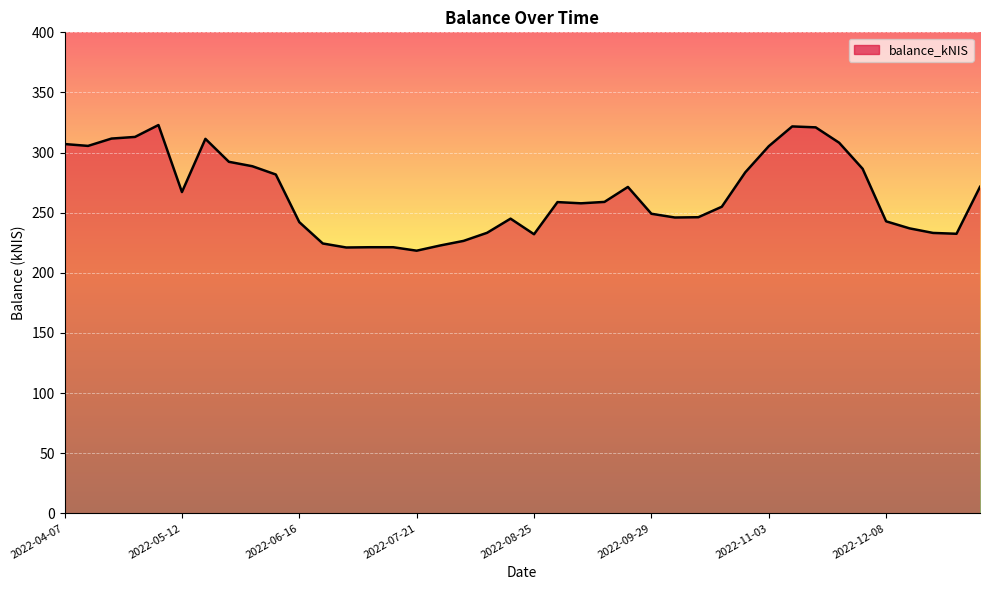

What is the smallest value displayed?

218.4